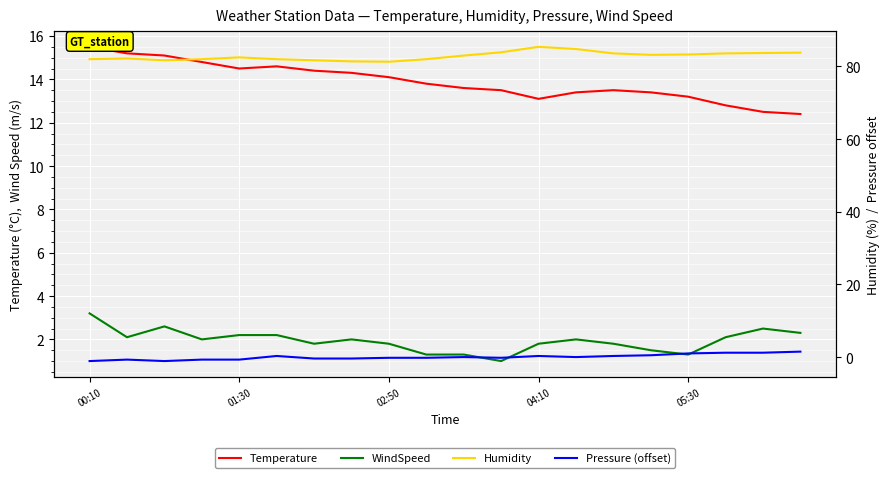

What is the greatest value displayed?

85.4